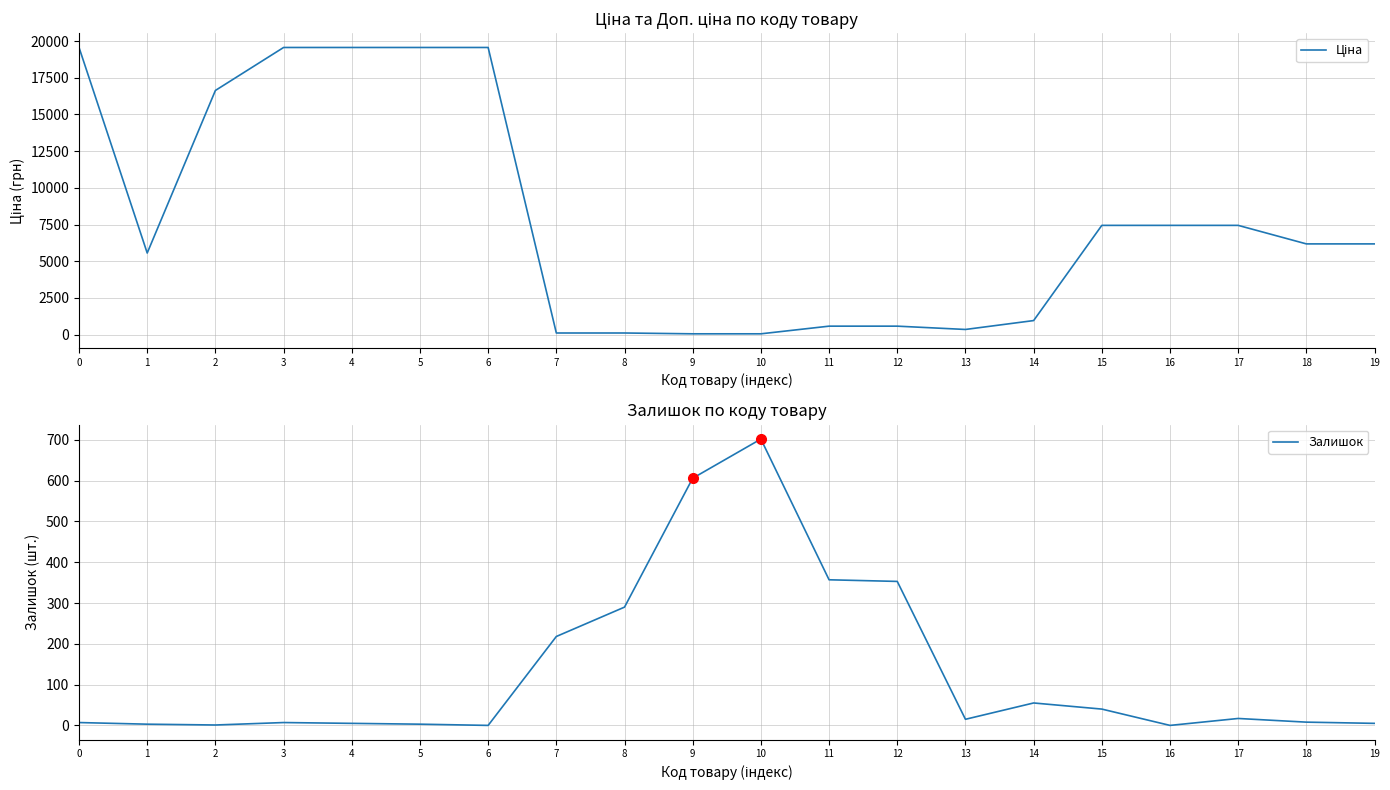

After their last crossing, which series has the higher values: Ціна or Залишок?

Ціна